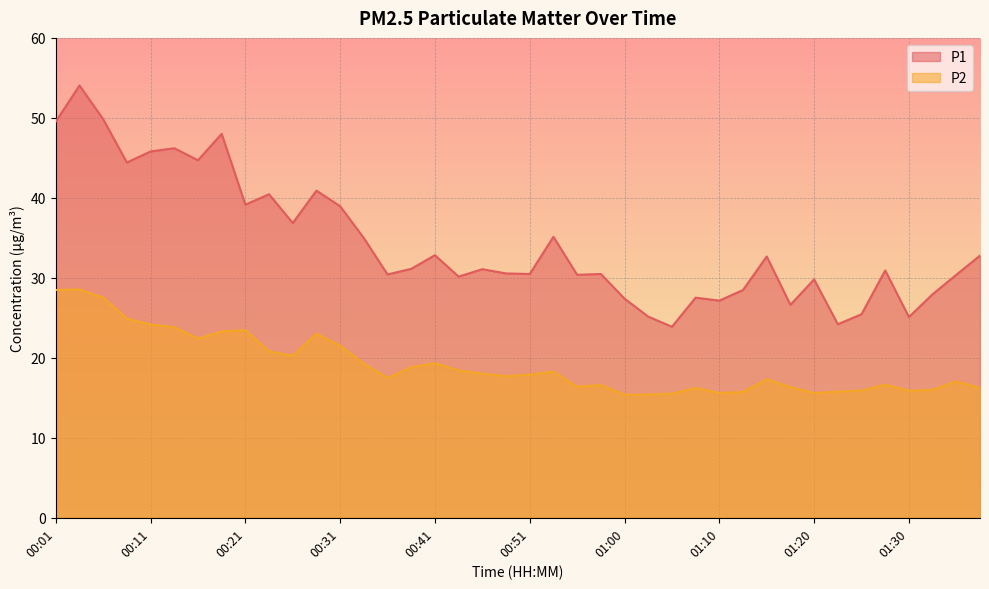

In P1, how many points are lower than both neighbors (excluding endpoints)?

13